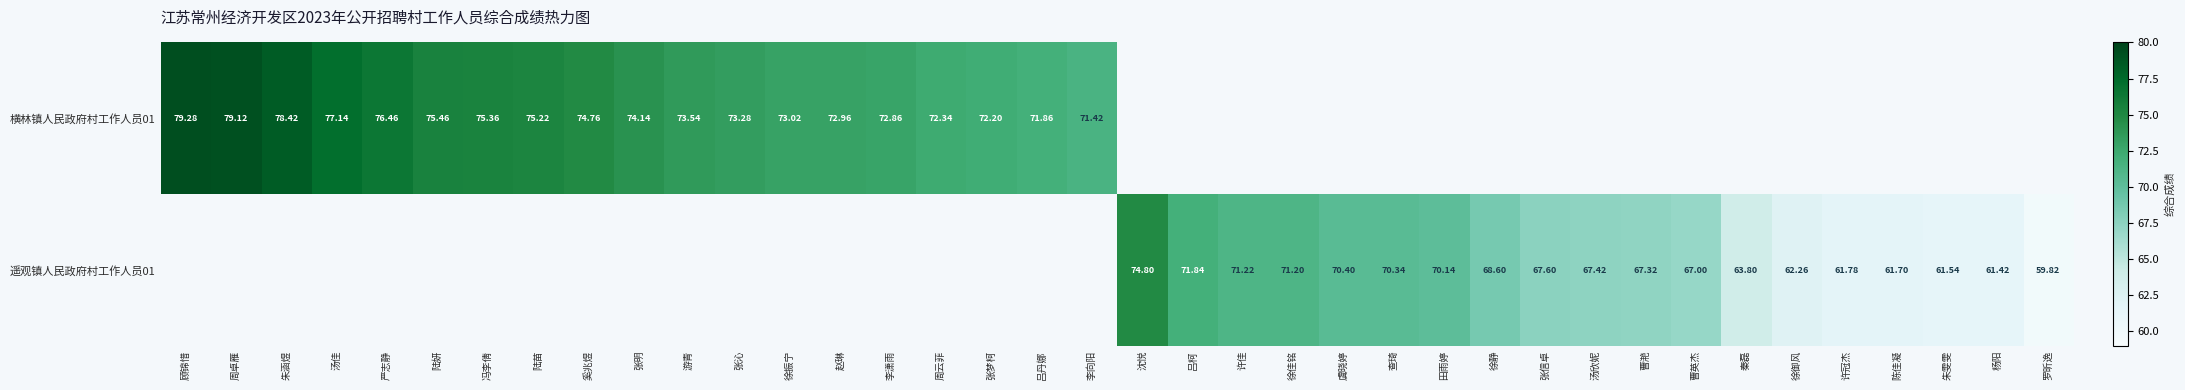

Rank the series by their average value, from highest to lowest.

横林镇人民政府村工作人员01, 遥观镇人民政府村工作人员01